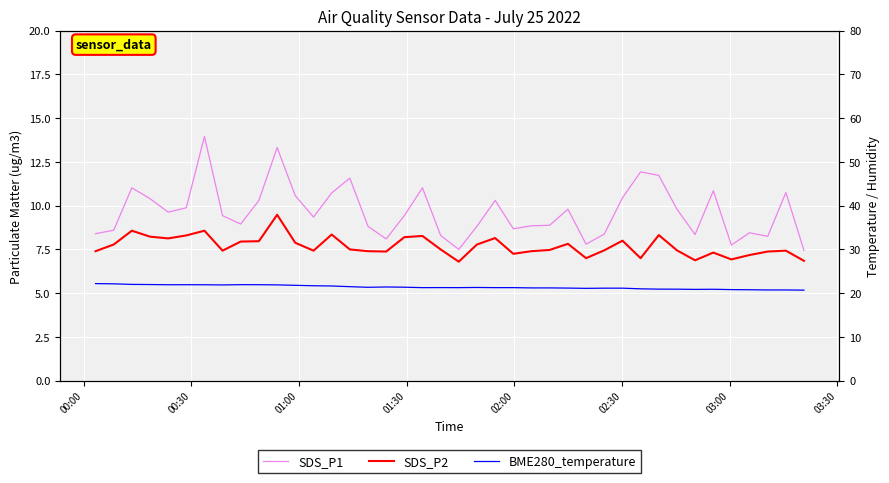

What is the difference between the maximum and minimum values in the SDS_P1 series?

6.5